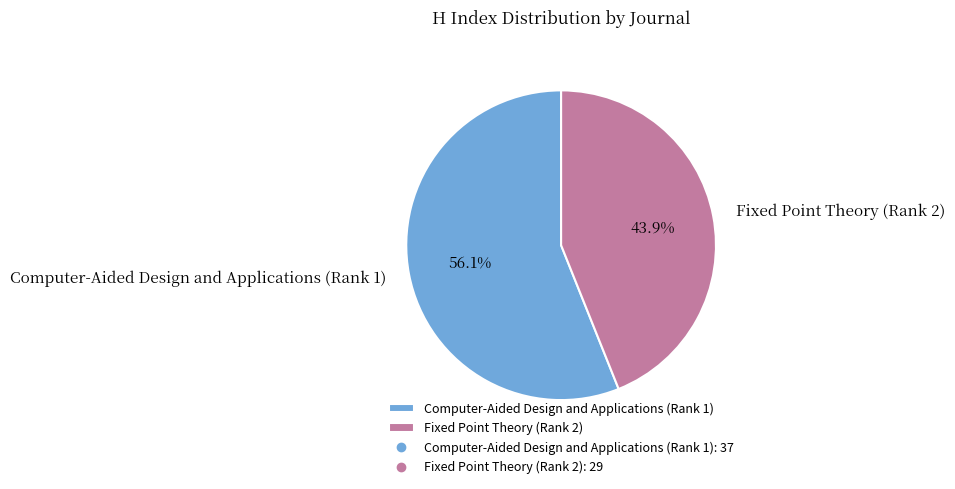

How many slices are in this pie chart?

2